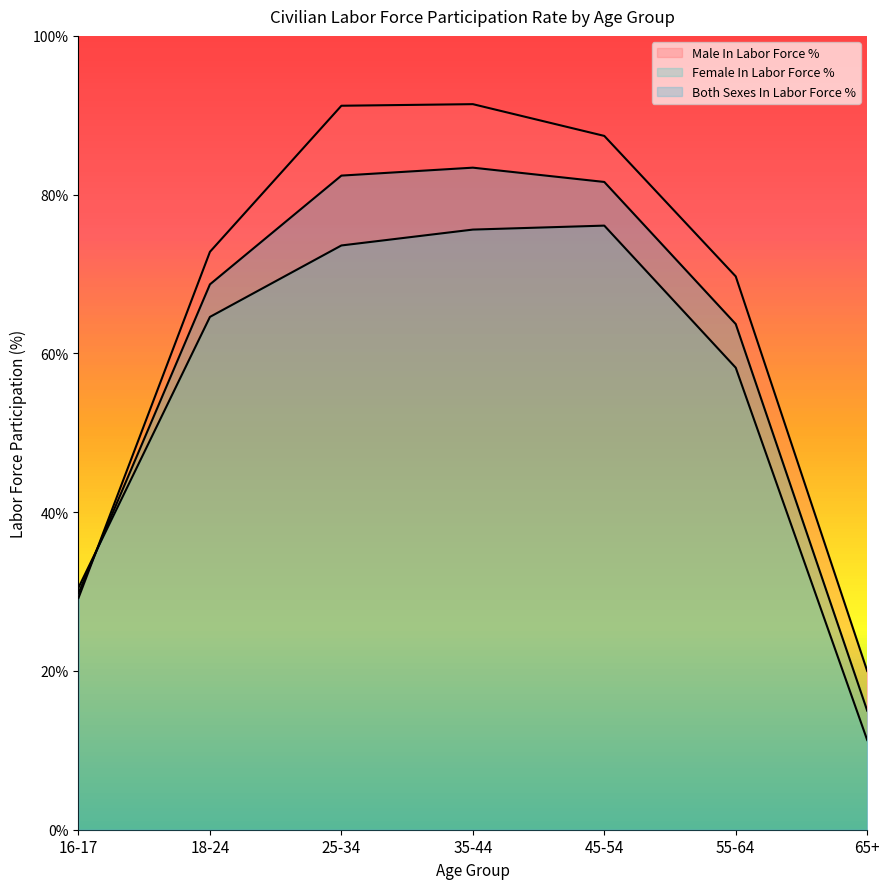

Reading right to left, what are all the values shown in this chart?

Male In Labor Force %: 65+=20.0	55-64=69.7	45-54=87.4	35-44=91.4	25-34=91.2	18-24=72.8	16-17=29.2
Female In Labor Force %: 65+=11.3	55-64=58.2	45-54=76.1	35-44=75.6	25-34=73.6	18-24=64.6	16-17=30.5
Both Sexes In Labor Force %: 65+=15.0	55-64=63.7	45-54=81.6	35-44=83.4	25-34=82.4	18-24=68.7	16-17=29.8